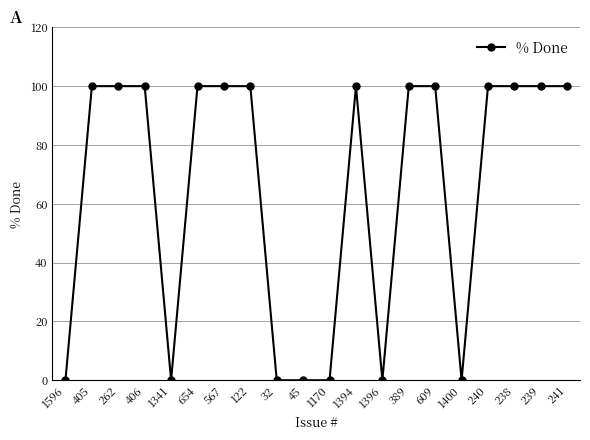

What is the label of the 12th point from the right?

32